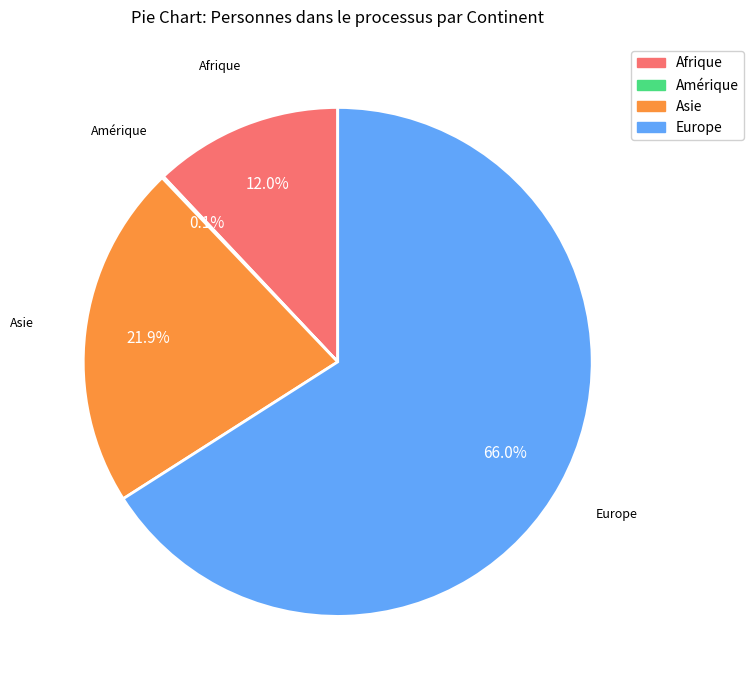

Does any single category account for the majority?

Yes